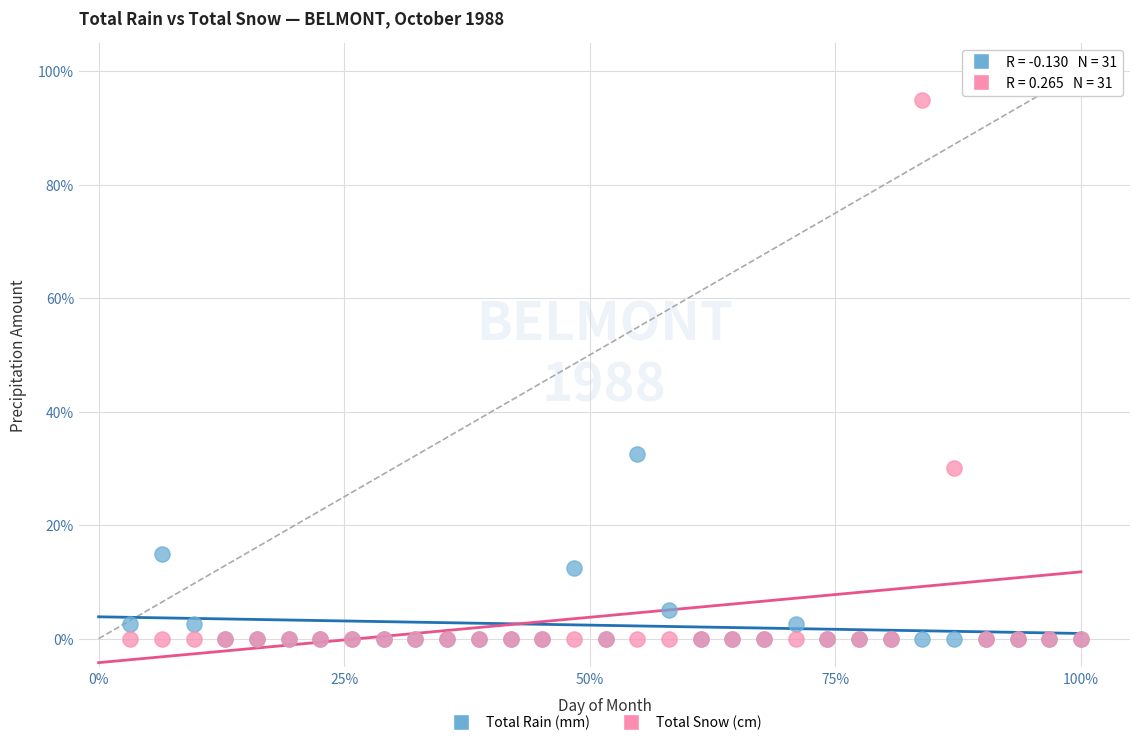

Which series reaches the maximum Y coordinate?

Total Snow (cm)